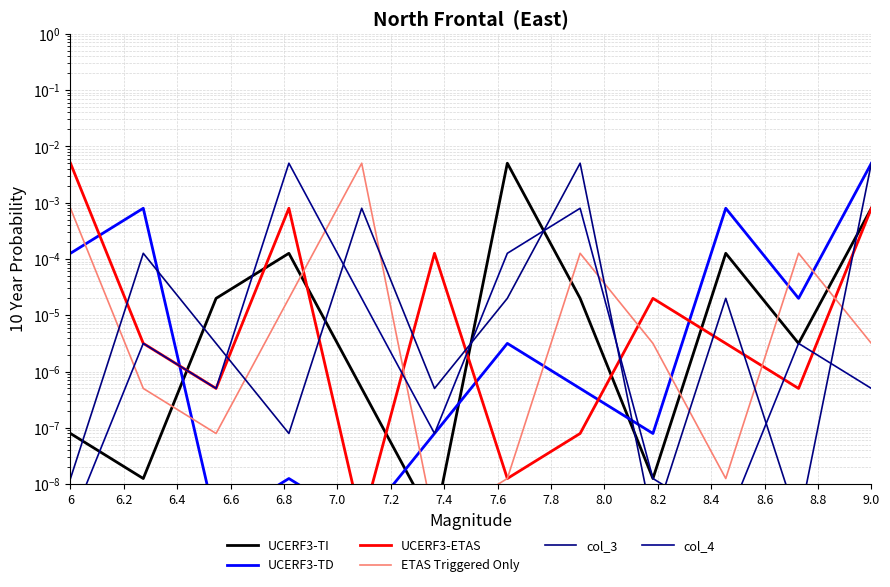

Which series has the largest total across all categories?

col_3